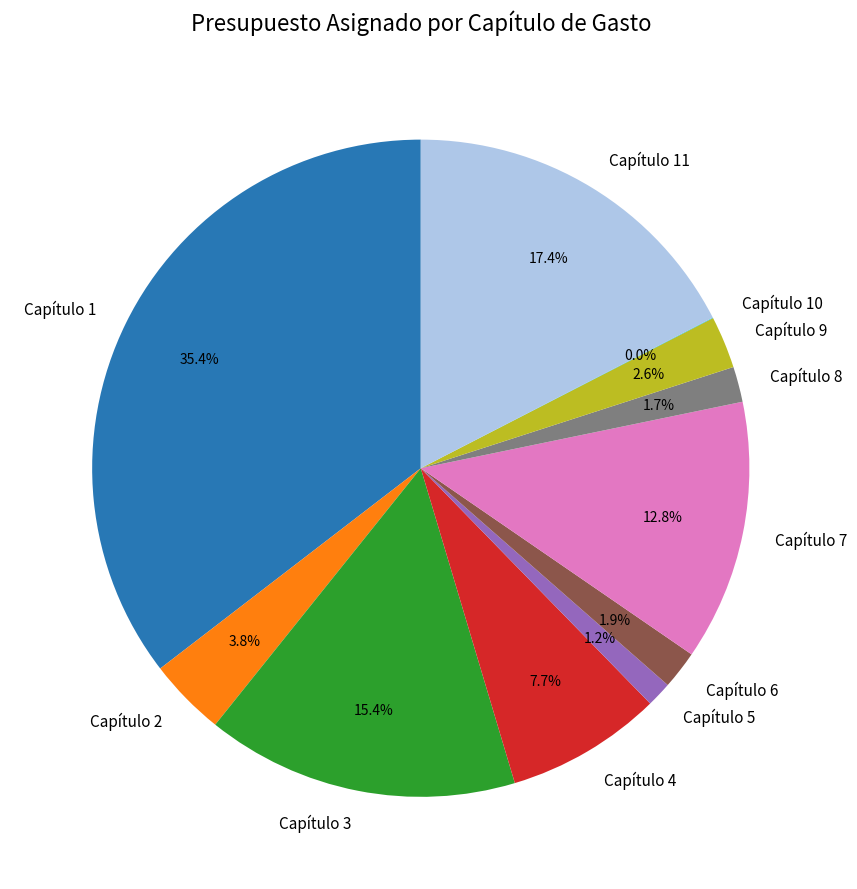

What portion of the pie excludes Capítulo 7?

87.2%